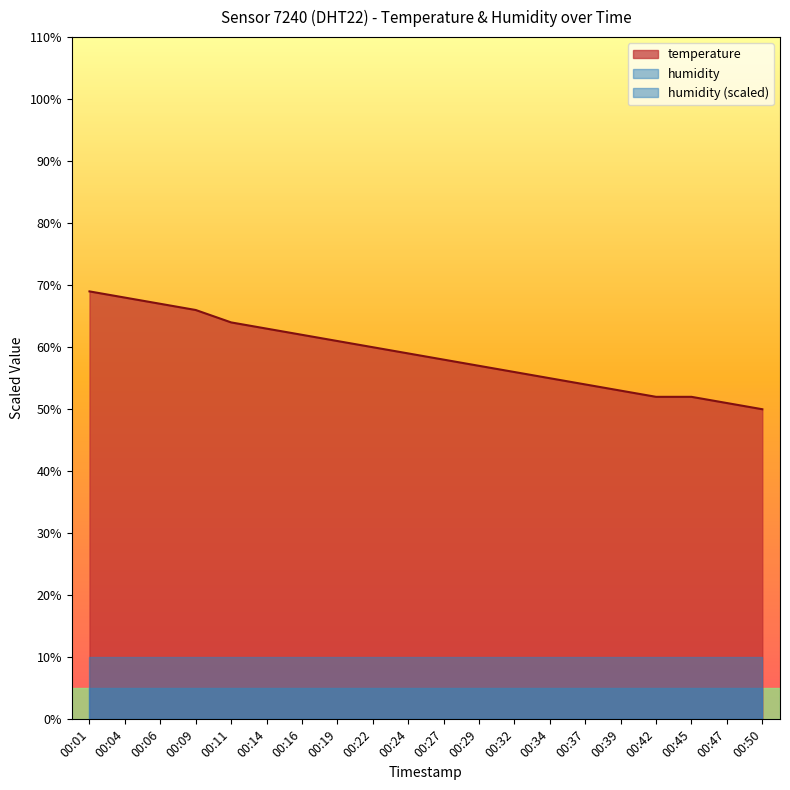

Count the number of categories in the chart.

20